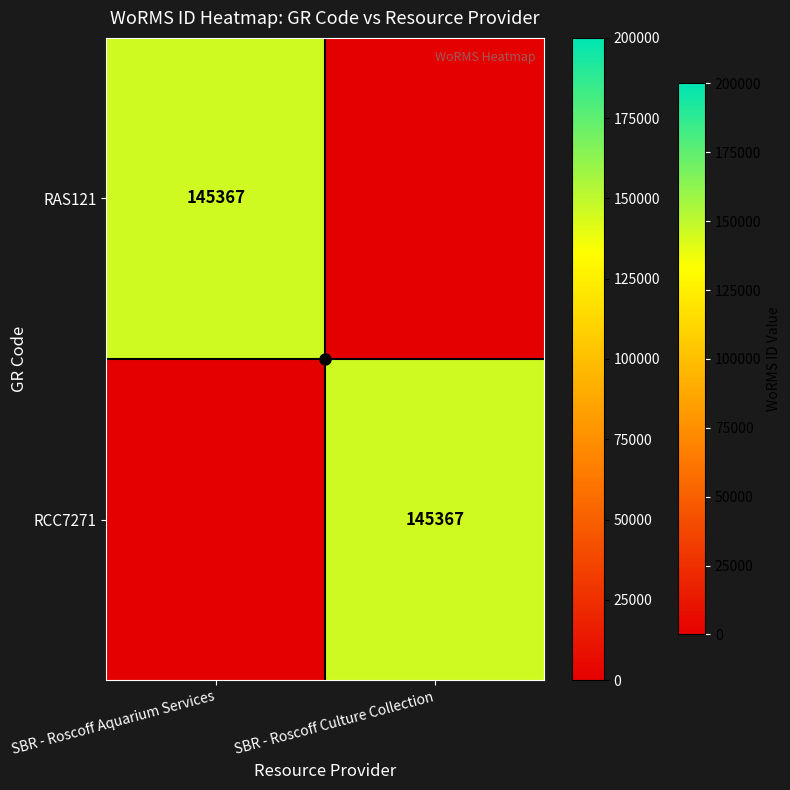

What is the difference between the highest and lowest values at SBR - Roscoff Culture Collection?

145367